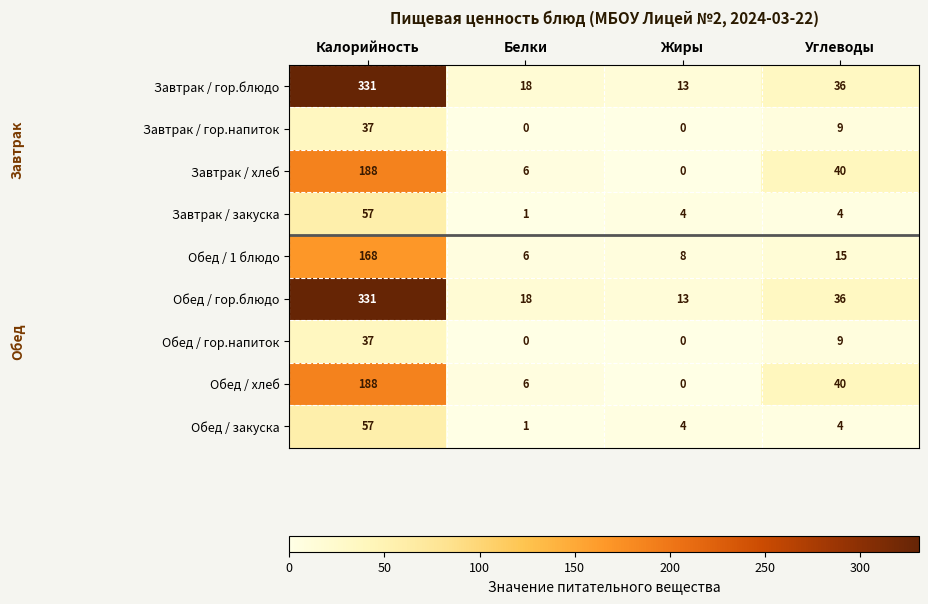

How many values in the Обед / 1 блюдо series are below 15?

2